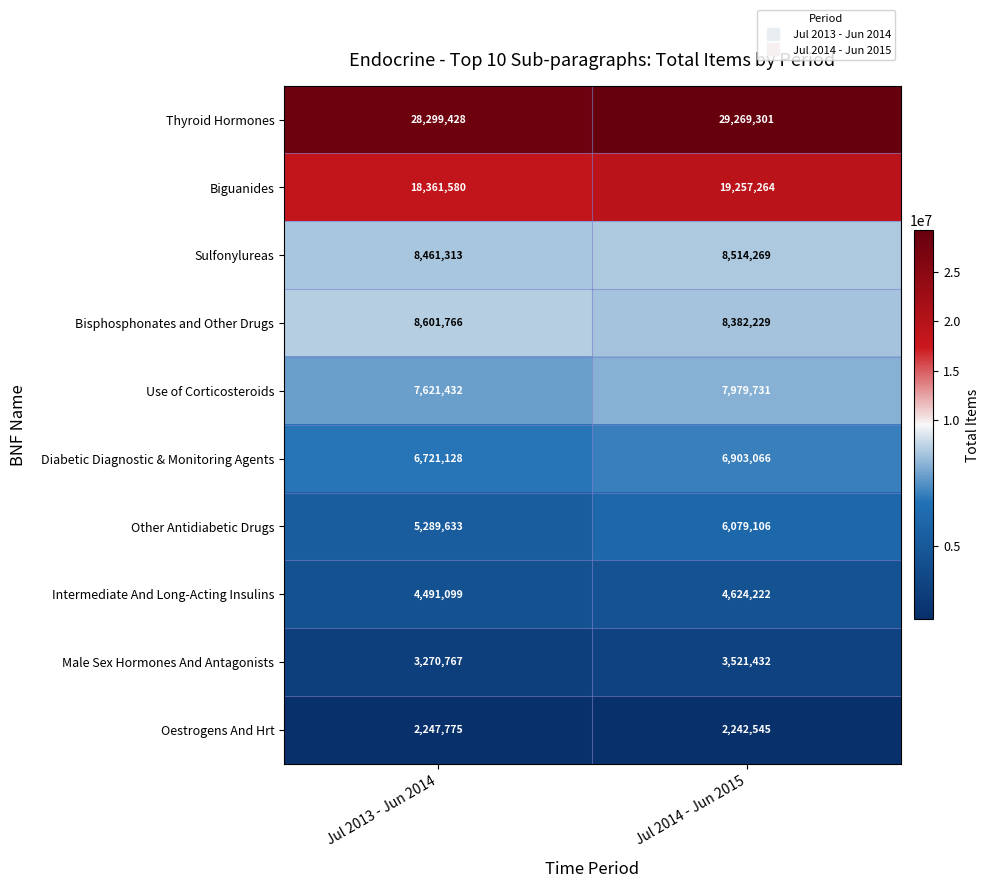

The Other Antidiabetic Drugs series shows 9584786 at Jul 2014 - Jun 2015. True or false?

False